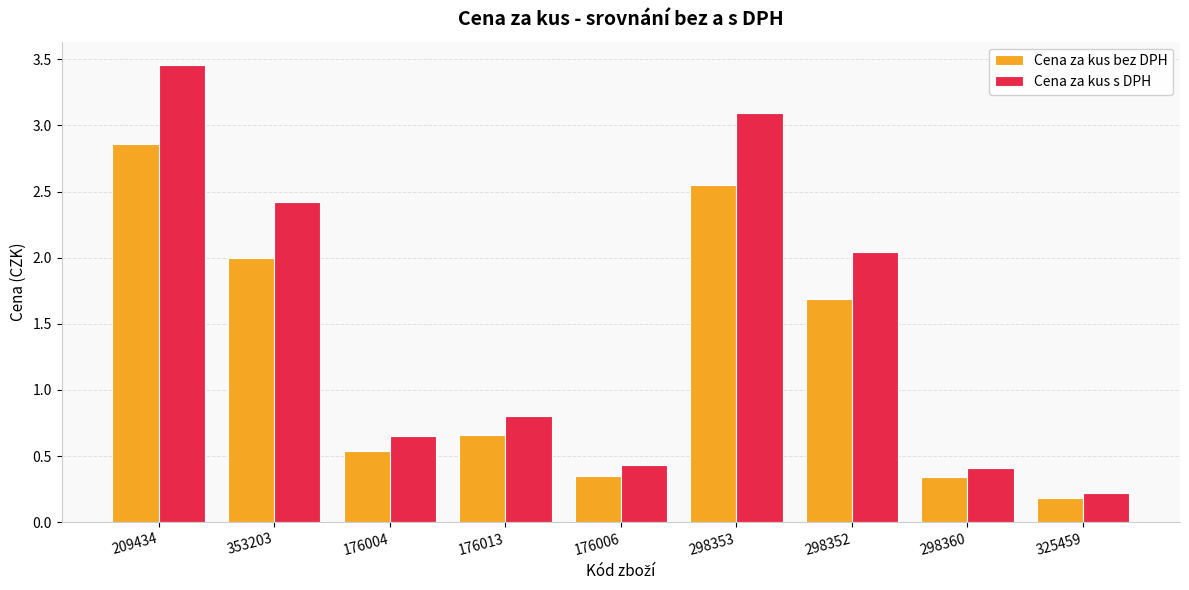

What is the label of the 8th bar from the right?

353203